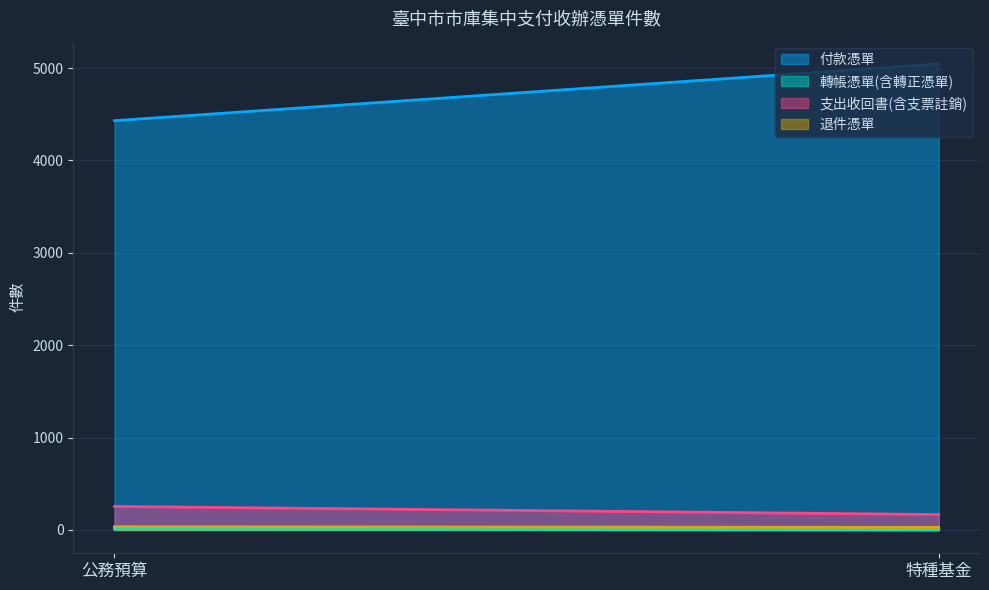

What is the minimum value for 付款憑單?

4431.0